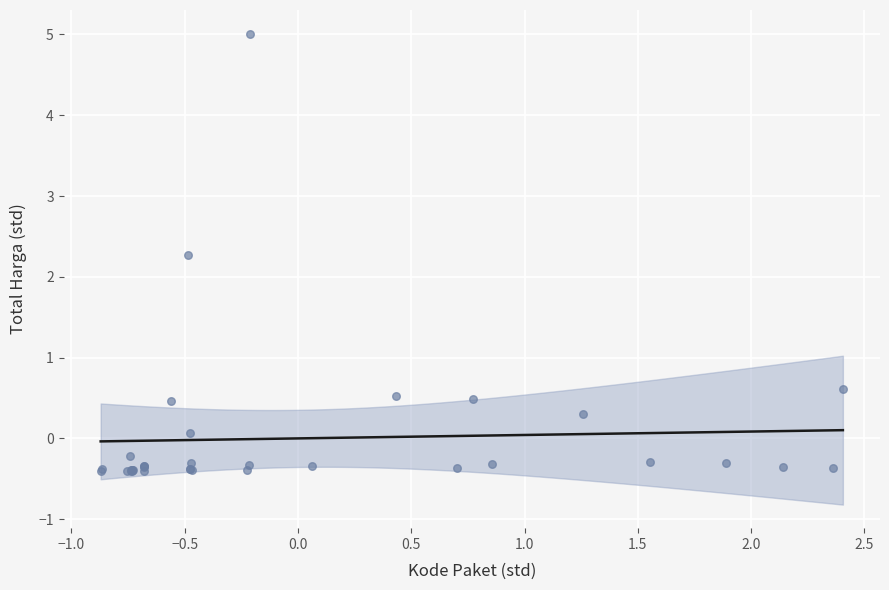

What Y value in the scatter plot is closest to 2?

2.3